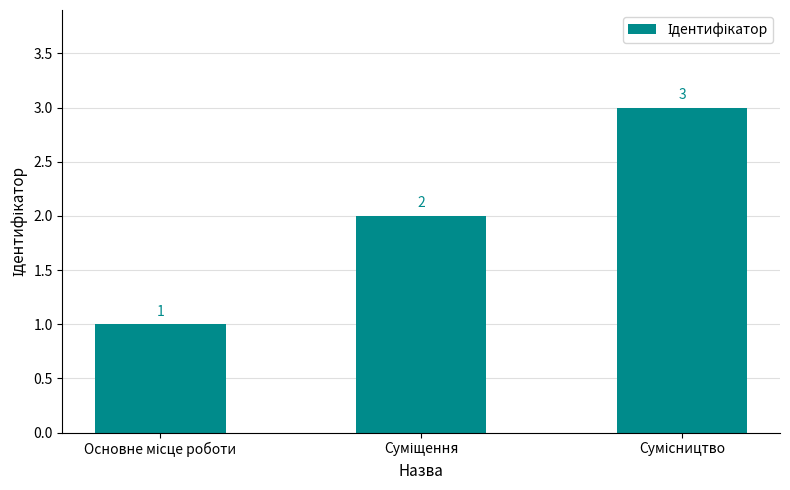

What is the value of the 3rd bar from the left?

3